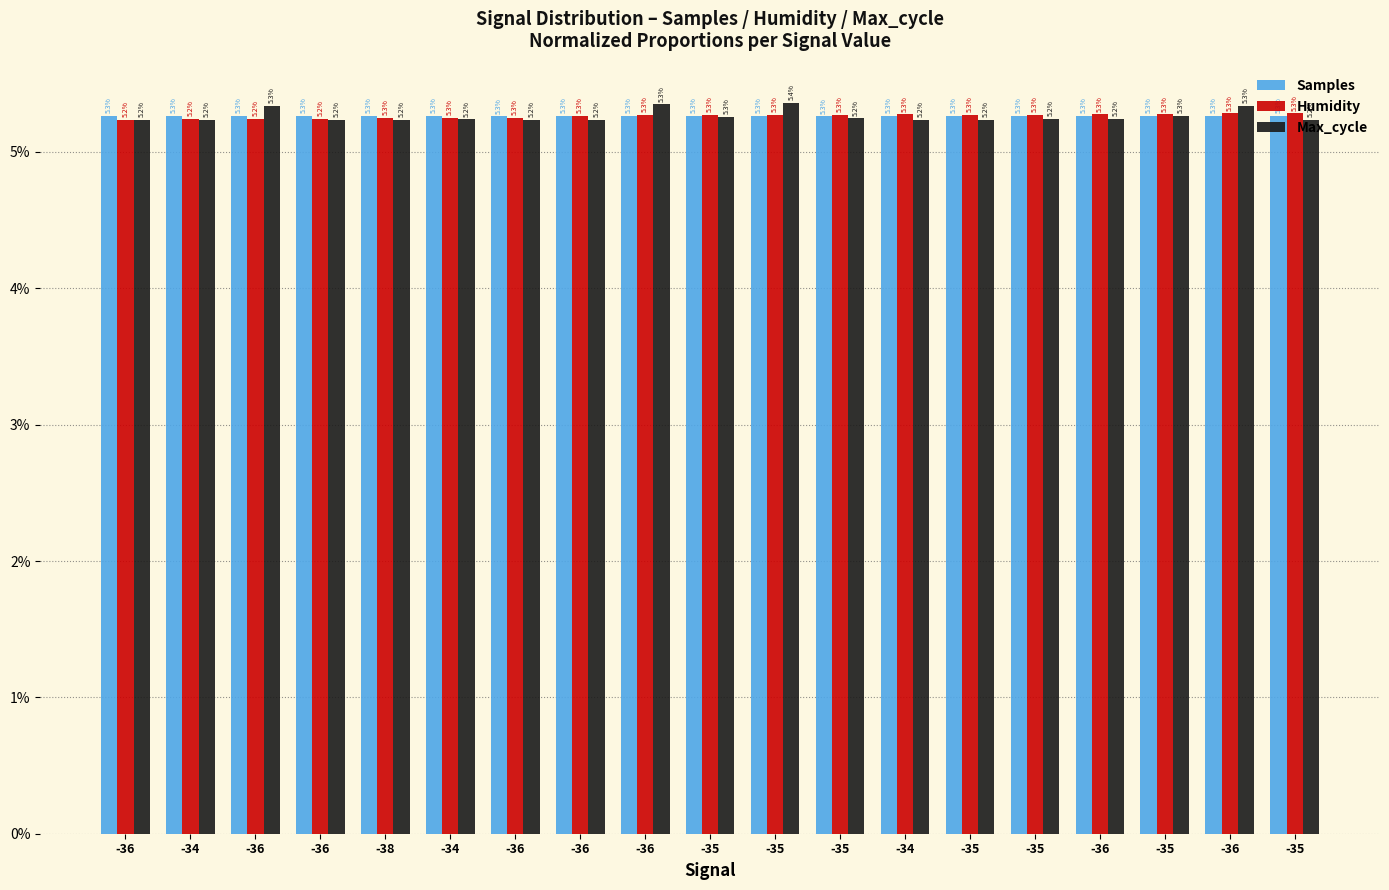

Rank the categories by Max_cycle value from highest to lowest.

-35, -36, -36, -36, -35, -35, -35, -35, -36, -34, -36, -34, -35, -36, -38, -36, -35, -36, -34